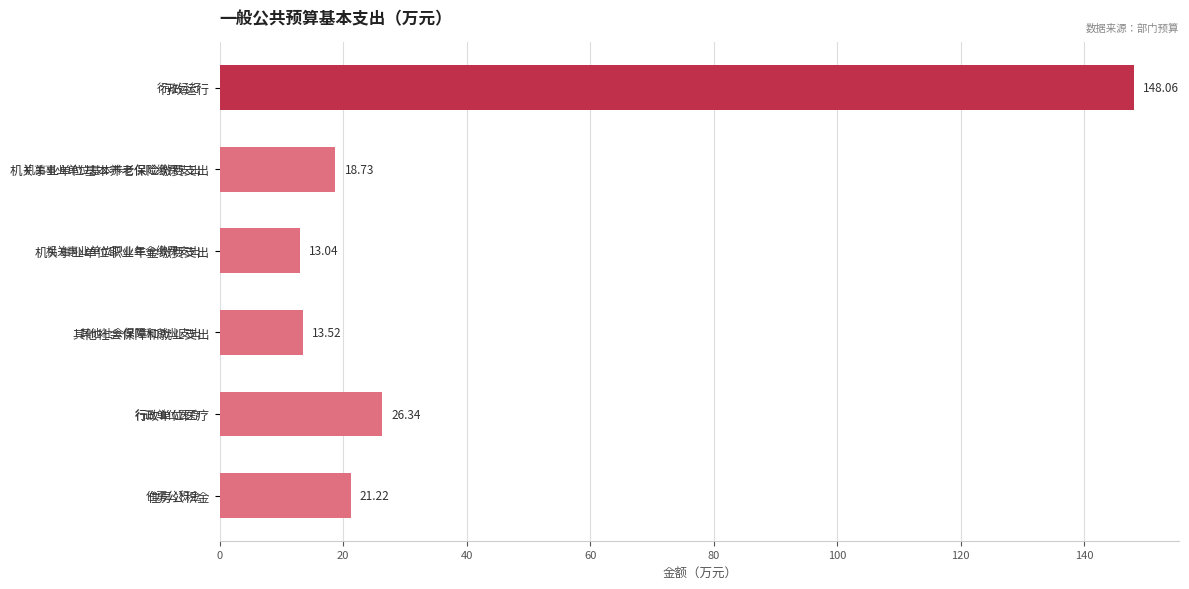

What is the ratio of the value at 行政运行 to the value at 住房公积金?

7.0